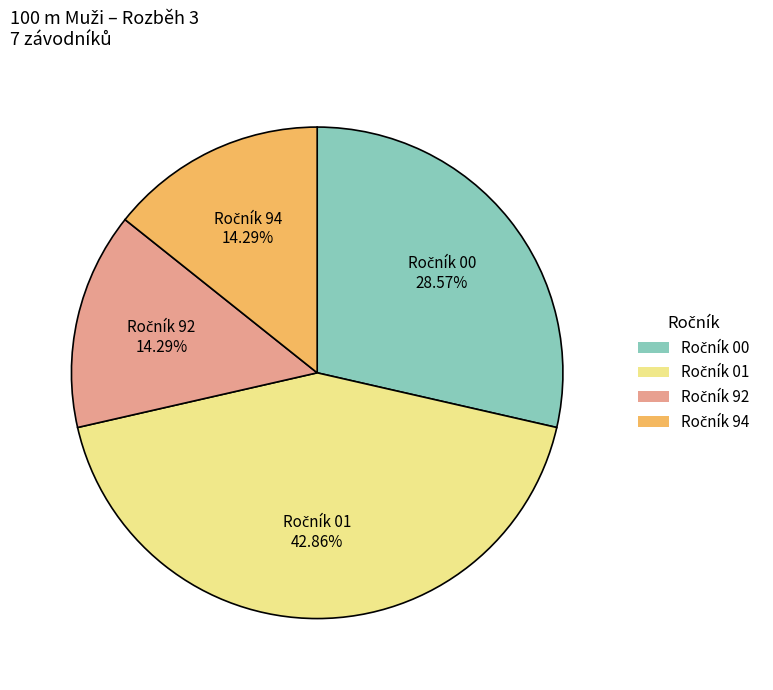

Is there any slice that represents more than half of the pie?

No